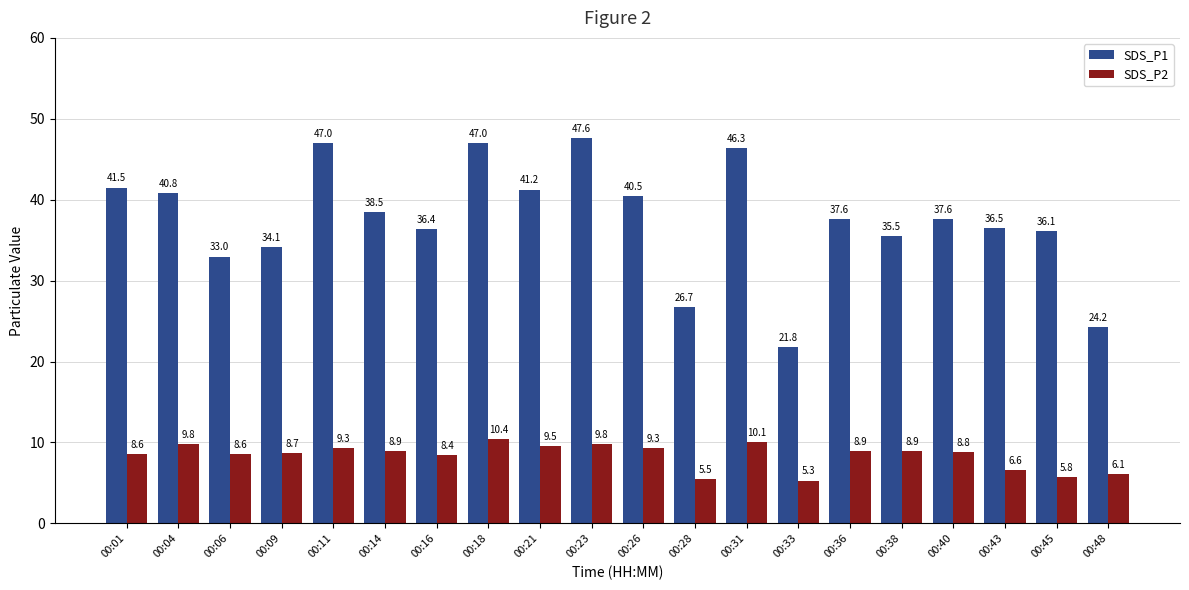

The SDS_P1 series shows 33.0 at 00:06. True or false?

True